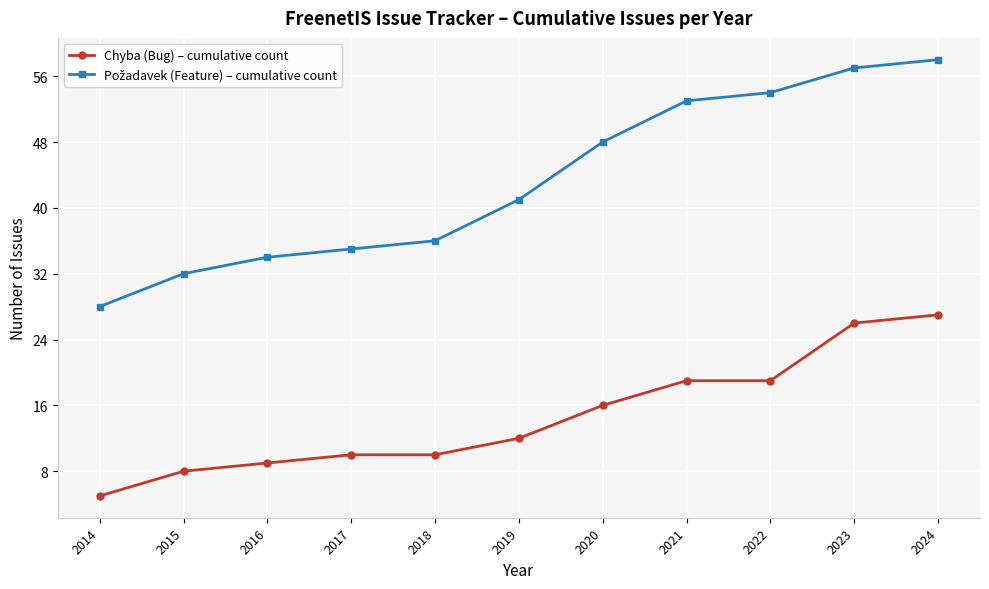

Between 2020 and 2023, which series saw the biggest shift?

Chyba (Bug) – cumulative count